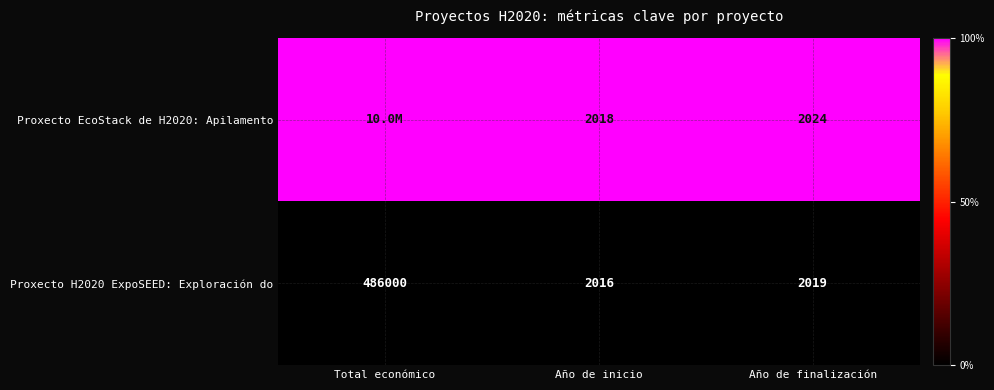

What is the maximum value for Proxecto H2020 ExpoSEED: Exploración do?

486000